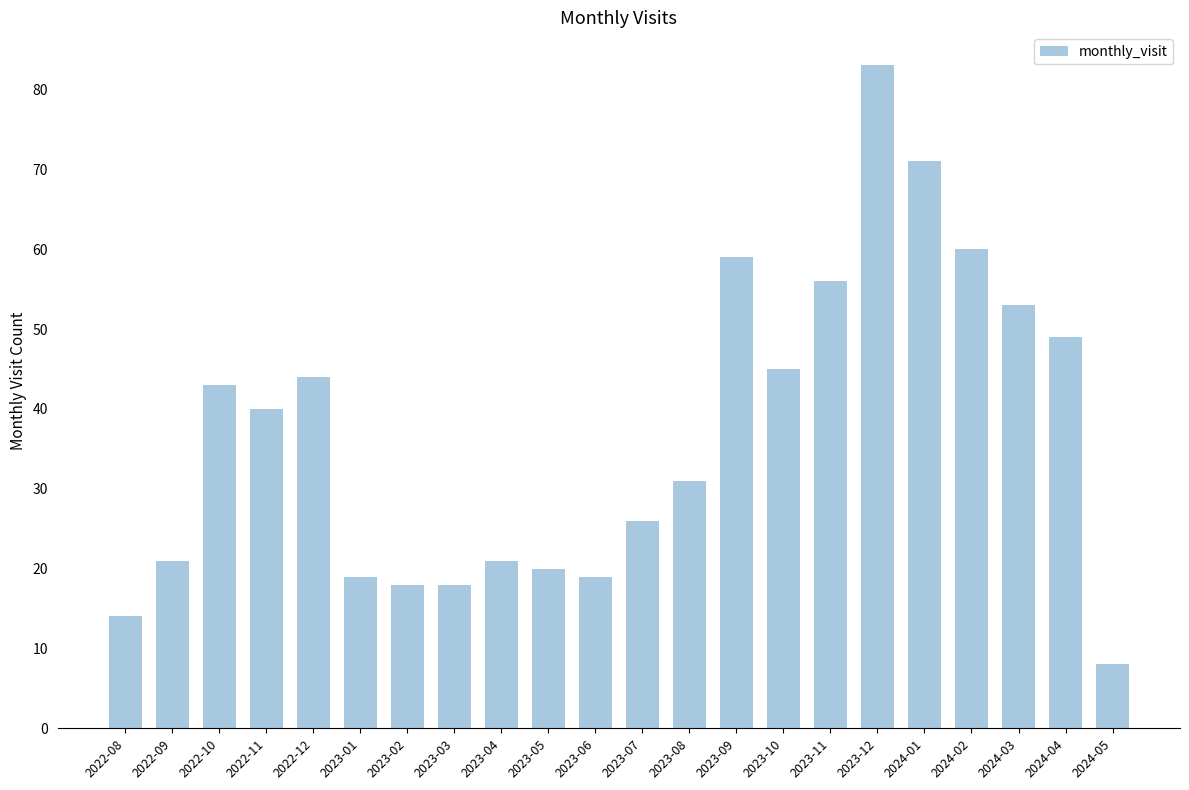

How many series are shown in this chart?

1